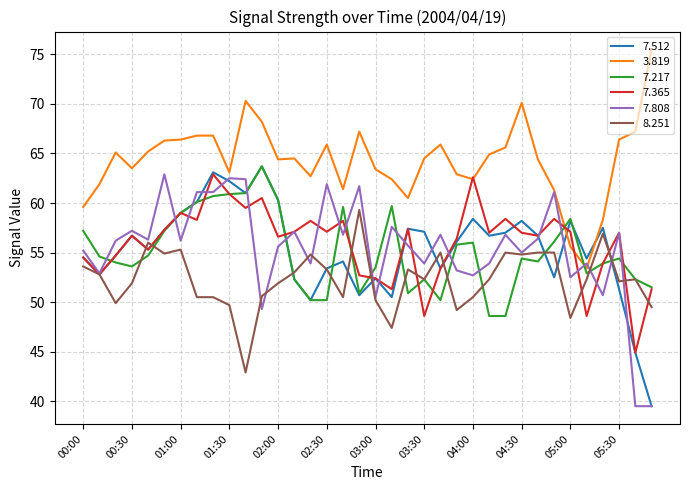

What is the minimum value shown in the chart?

39.5